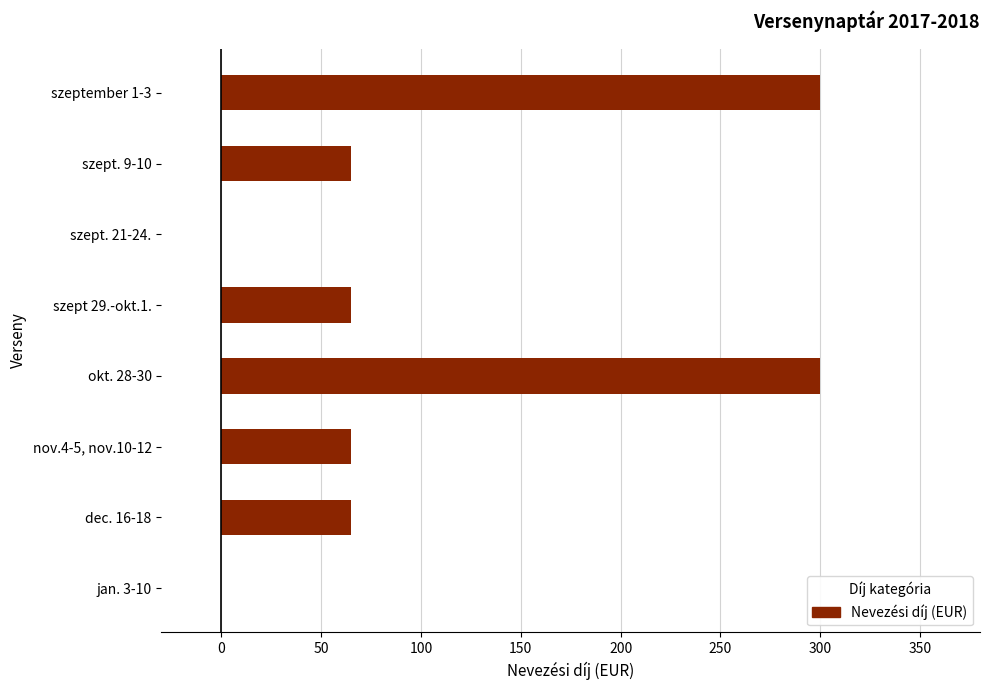

What is the sum of all values?

860